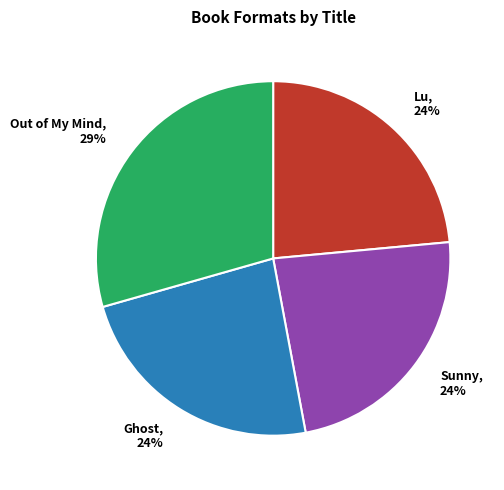

Is the sum of Out of My Mind and Lu greater than half?

Yes